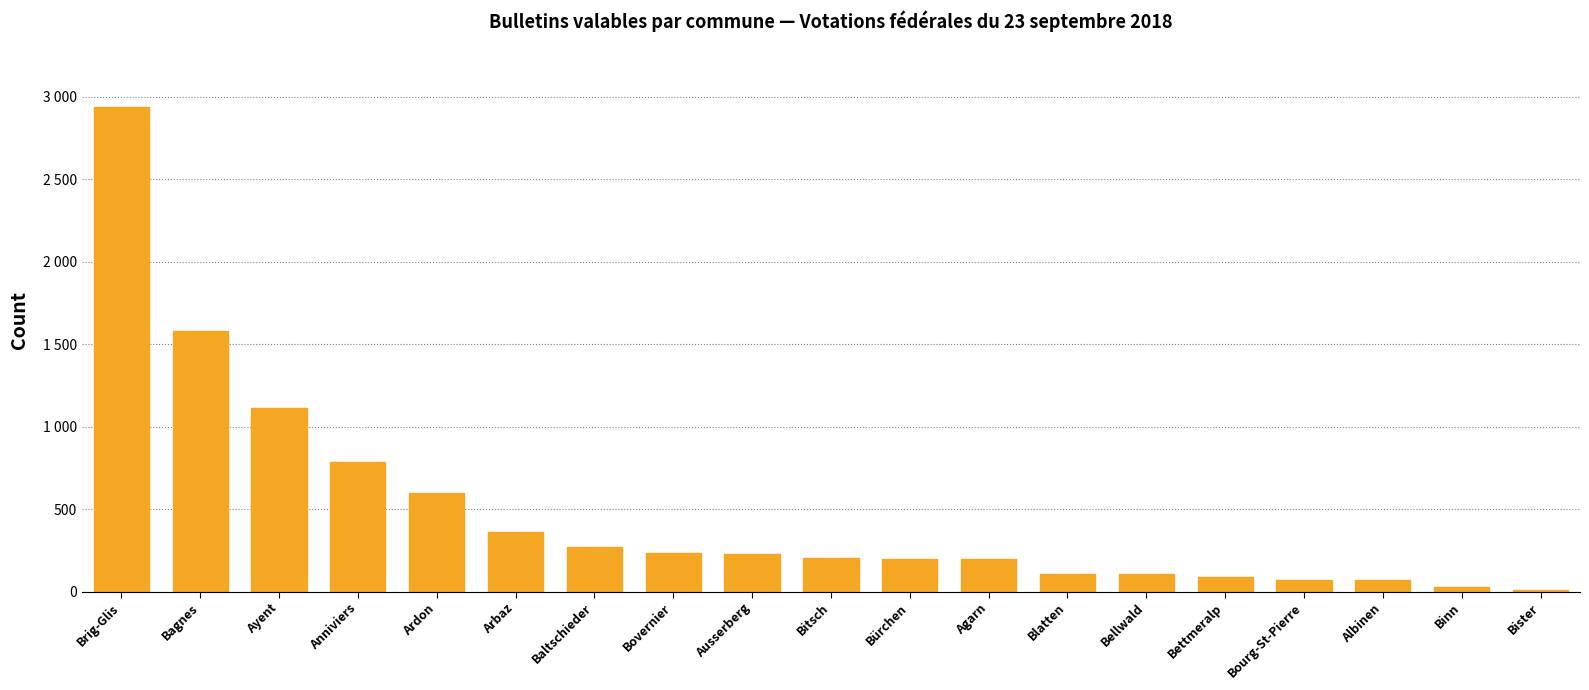

What is the ratio of the value at Bürchen to the value at Bellwald?

1.9